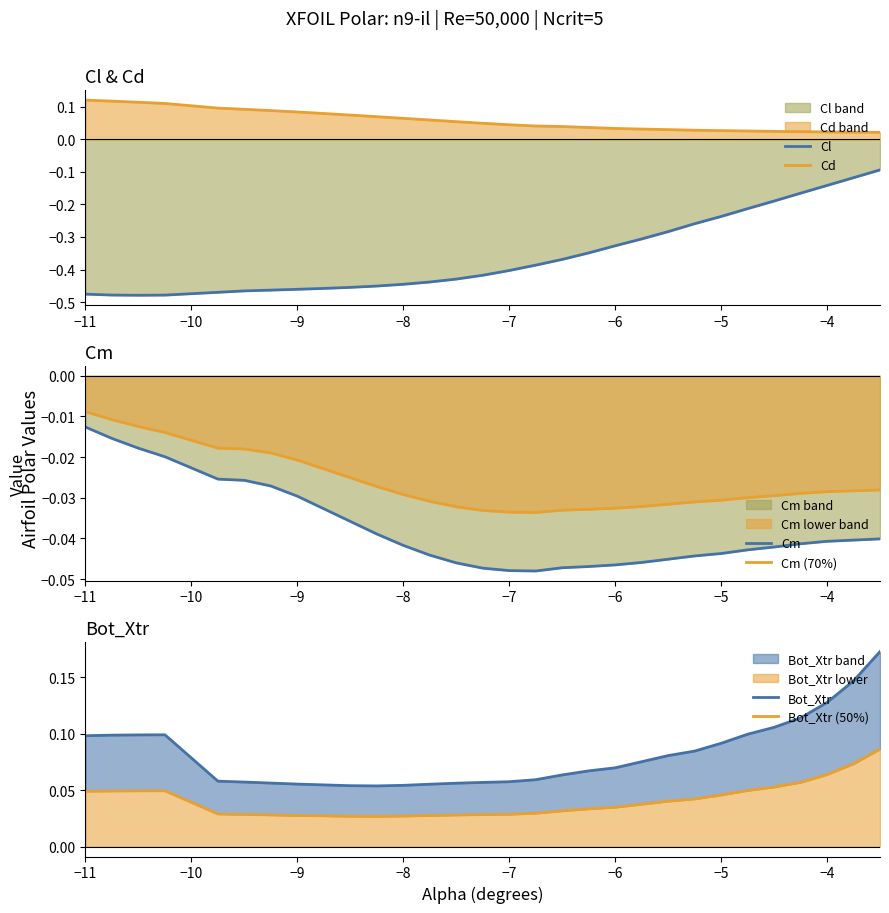

True or false: Cl and Cd intersect in this chart.

False